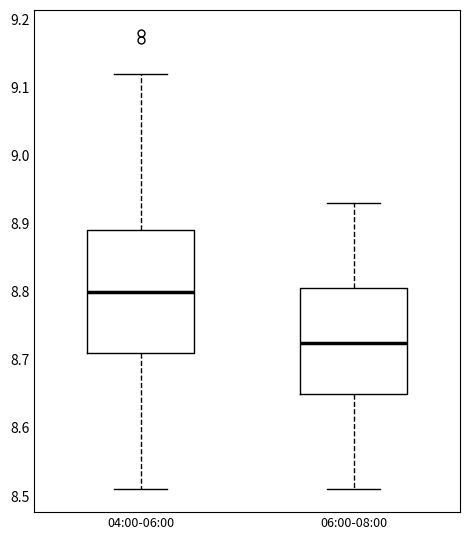

Which box is the tallest, from its lower edge to its upper edge?

04:00-06:00